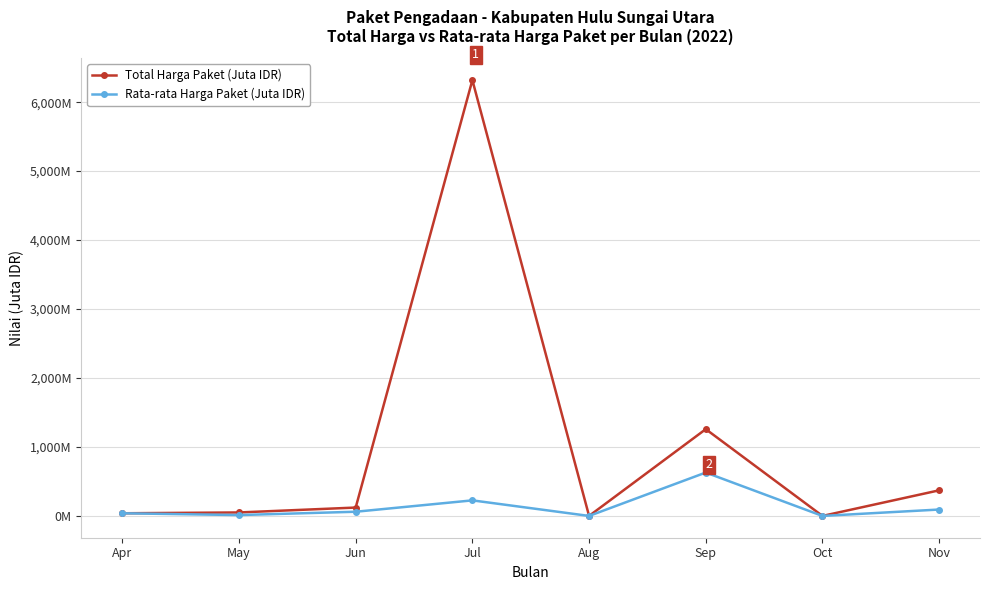

List the series in order of their overall mean, highest first.

Total Harga Paket (Juta IDR), Rata-rata Harga Paket (Juta IDR)